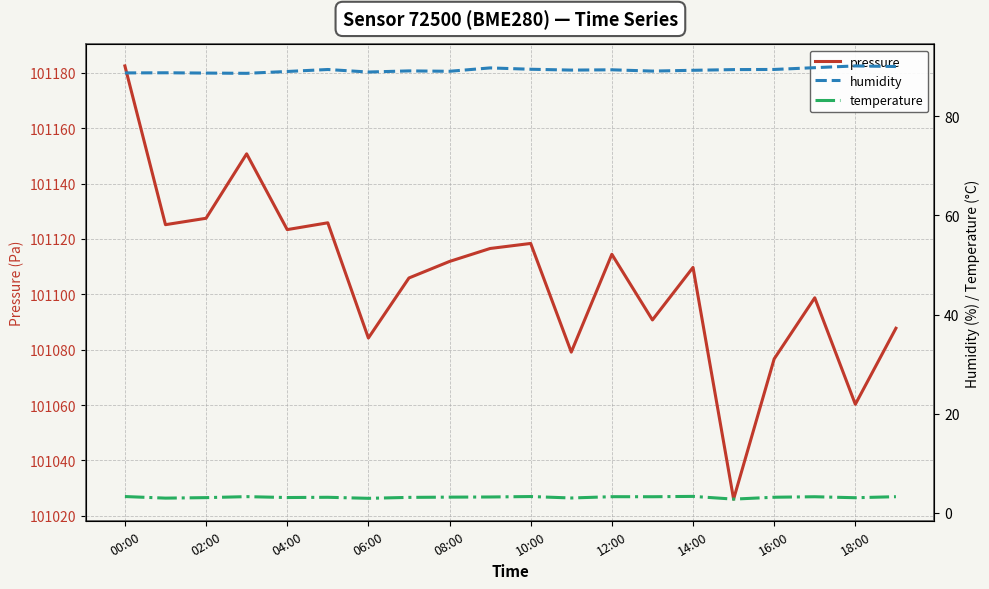

True or false: pressure has a value of 101114.5 at 12:00.

True